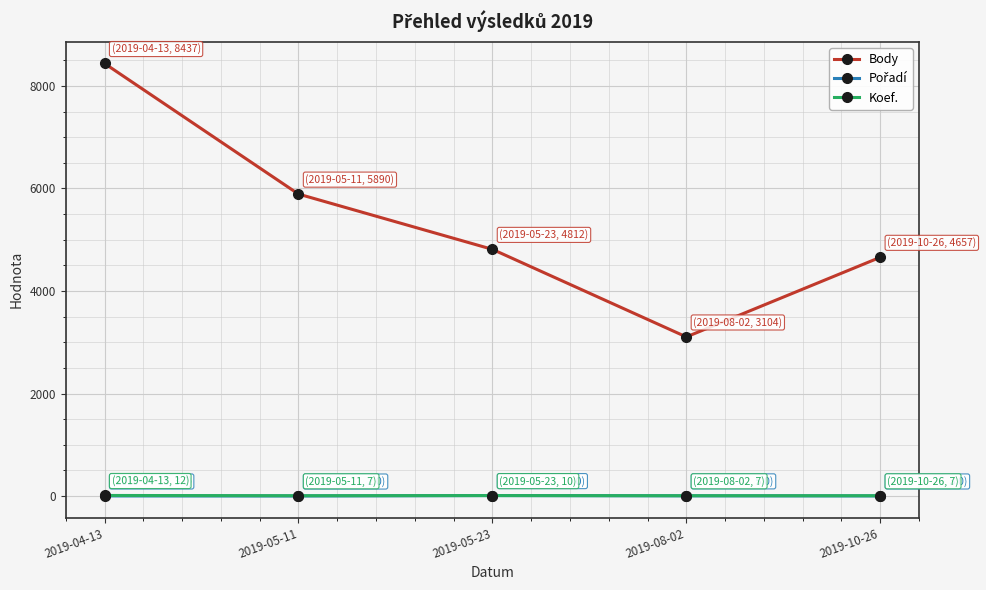

What is the minimum value shown in the chart?

2